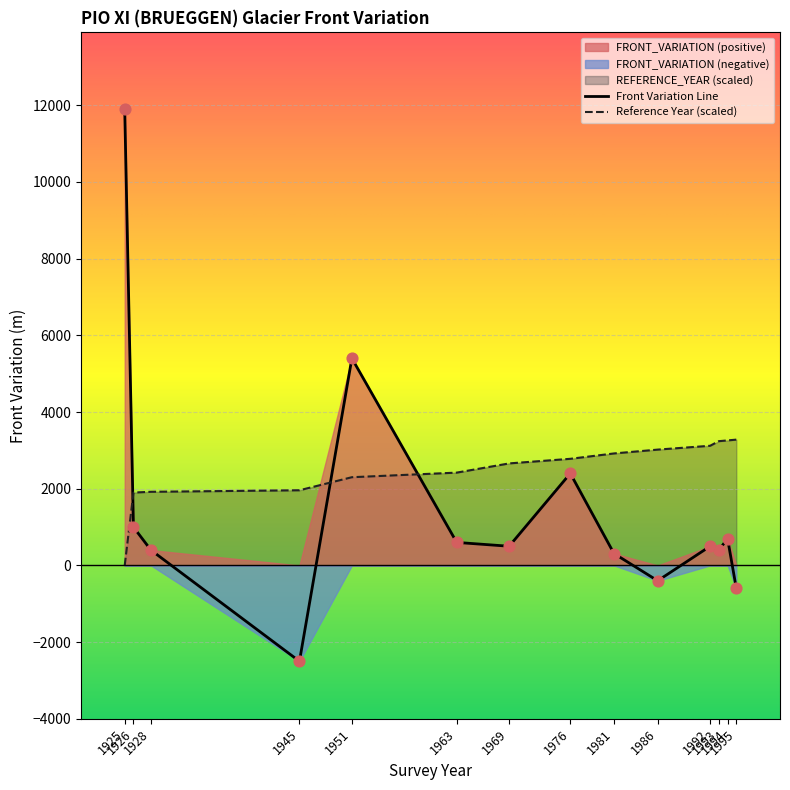

Which series contains the lowest Y value?

FRONT_VARIATION